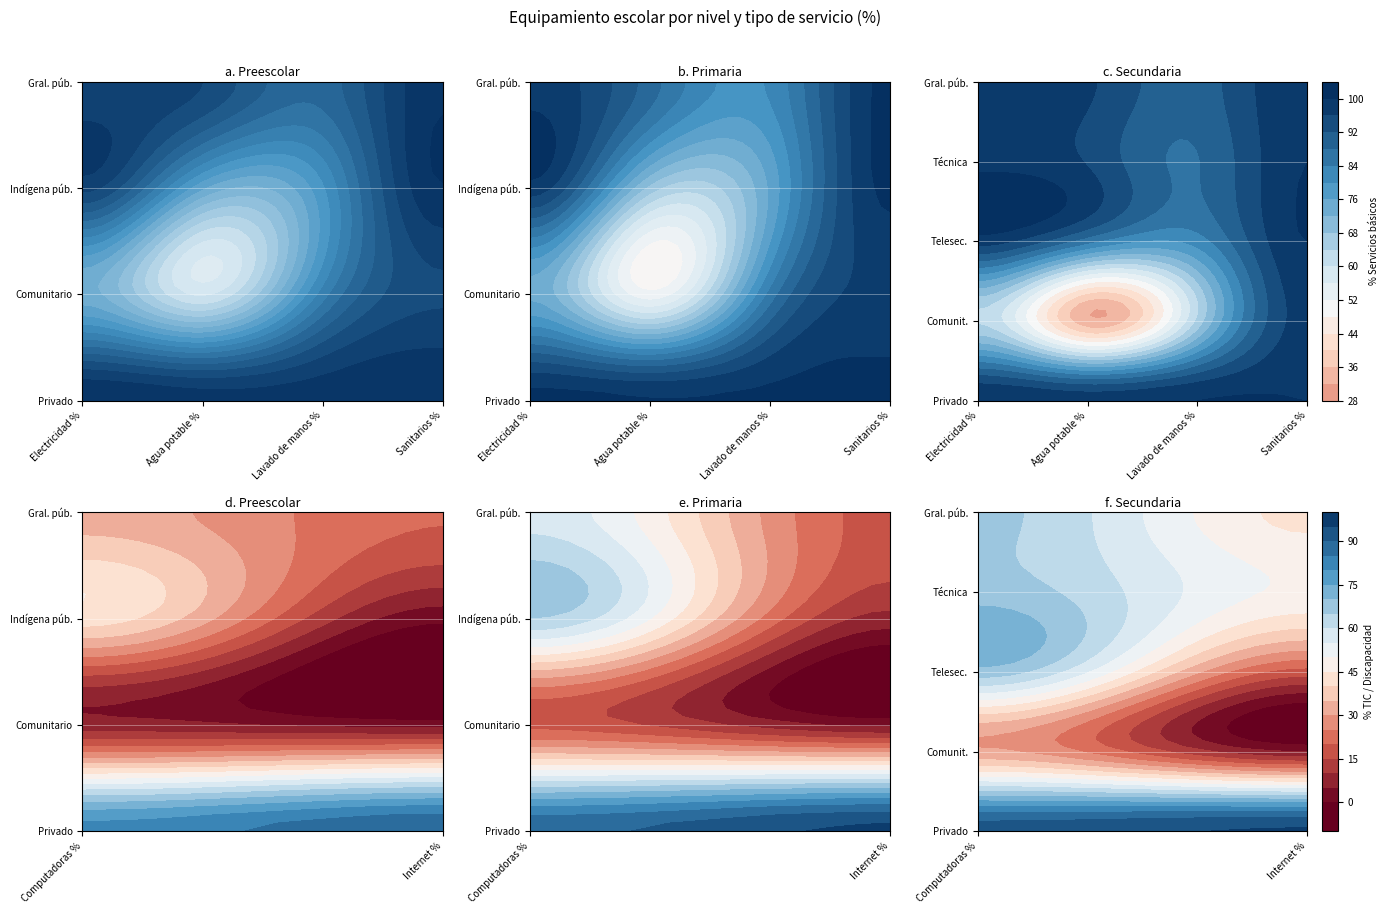

Between Primaria General público and Primaria Comunitario, which series saw the biggest shift?

Primaria Indígena público